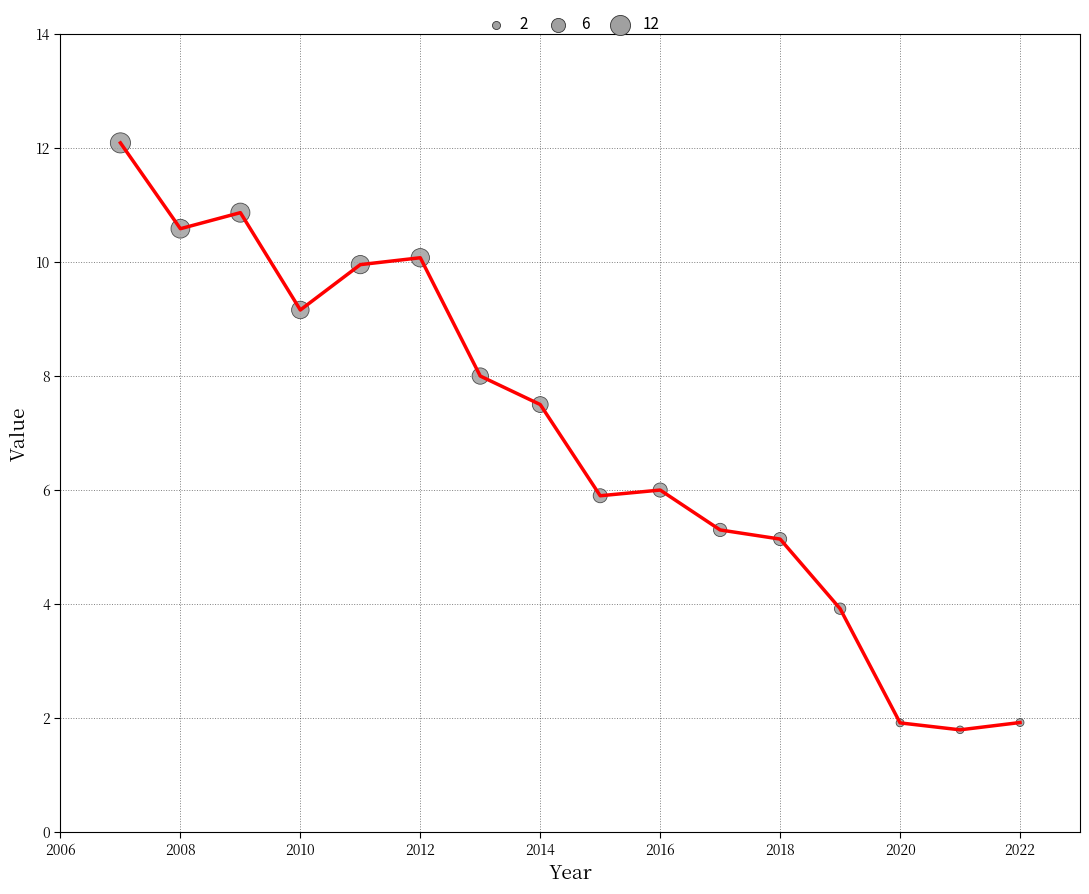

What is the difference between the maximum and minimum values?

10.3